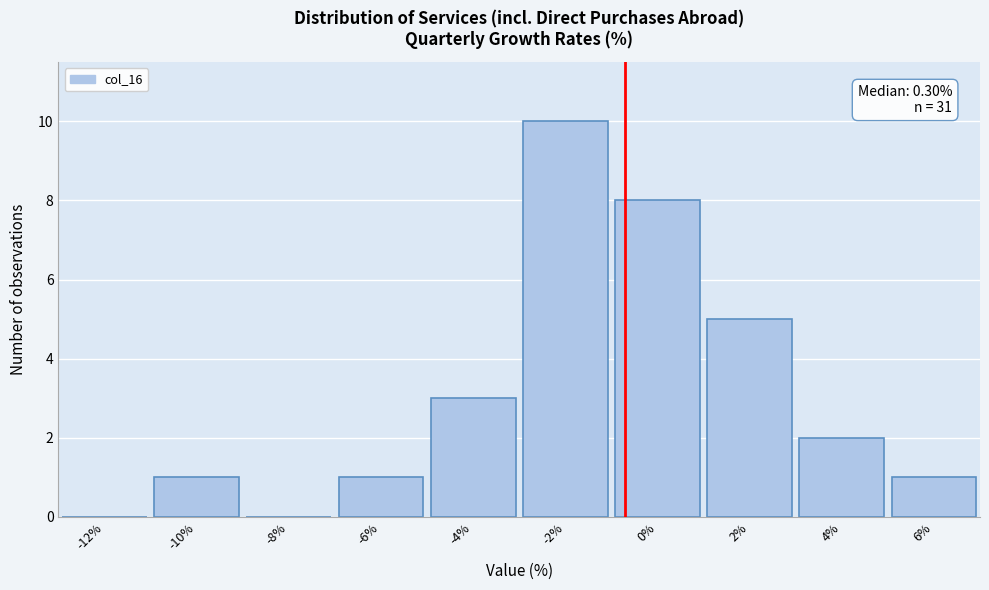

Reading left to right, list all the values displayed in this chart.

-12%=0	-10%=1	-8%=0	-6%=1	-4%=3	-2%=10	0%=8	2%=5	4%=2	6%=1